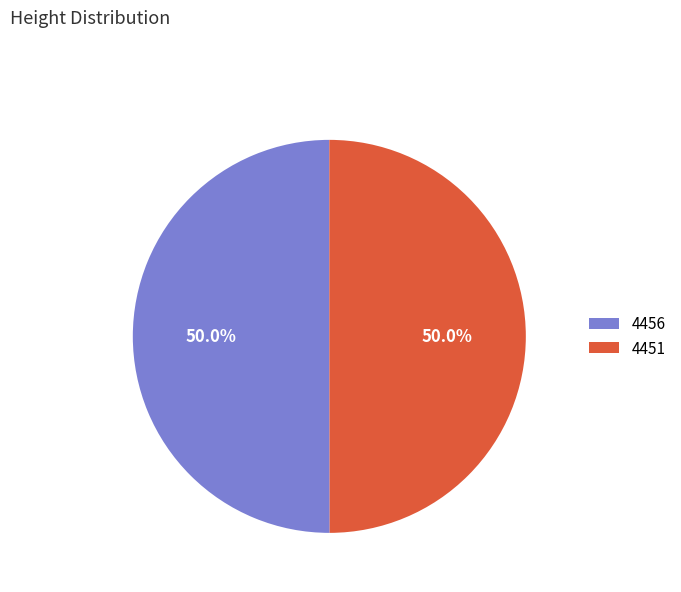

Approximately how many times larger is the value at 4451 compared to 4456?

1.0